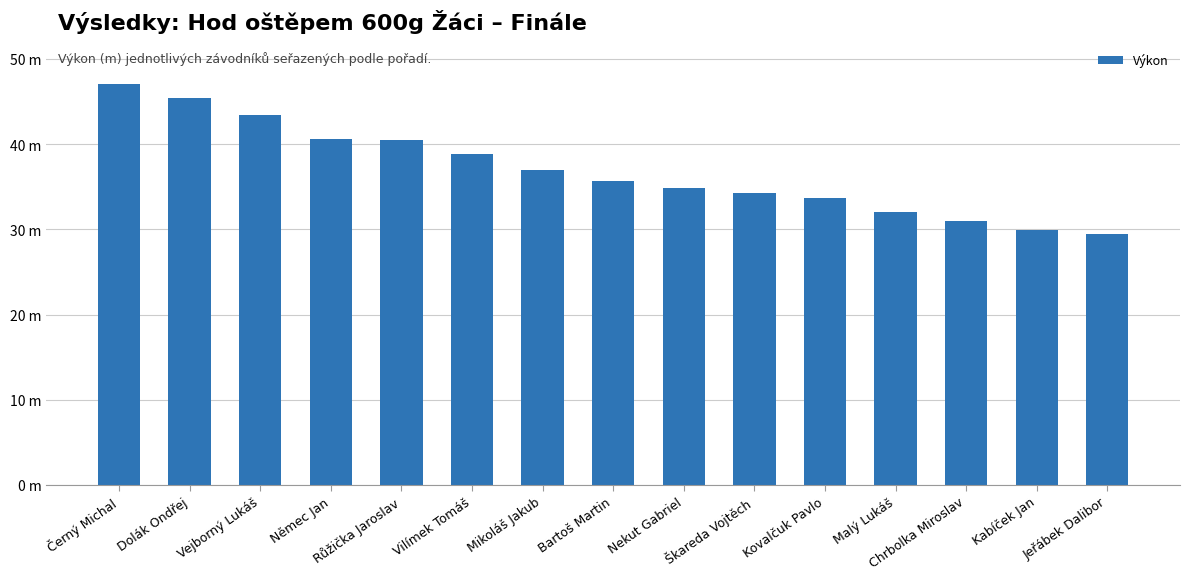

List the labels in order of value, smallest first.

Jeřábek Dalibor, Kabíček Jan, Chrbolka Miroslav, Malý Lukáš, Kovalčuk Pavlo, Škareda Vojtěch, Nekut Gabriel, Bartoš Martin, Mikoláš Jakub, Vilímek Tomáš, Růžička Jaroslav, Němec Jan, Vejborný Lukáš, Dolák Ondřej, Černý Michal